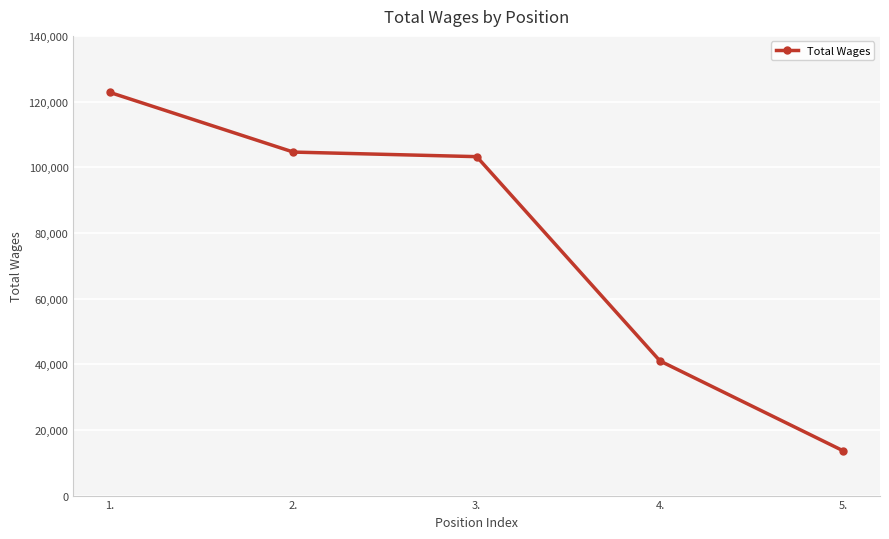

Count the number of data series in this chart.

1